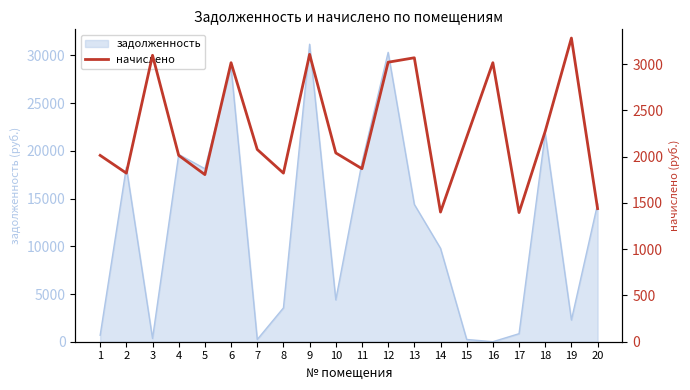

True or false: the data shows 3020.9 at 12.

True